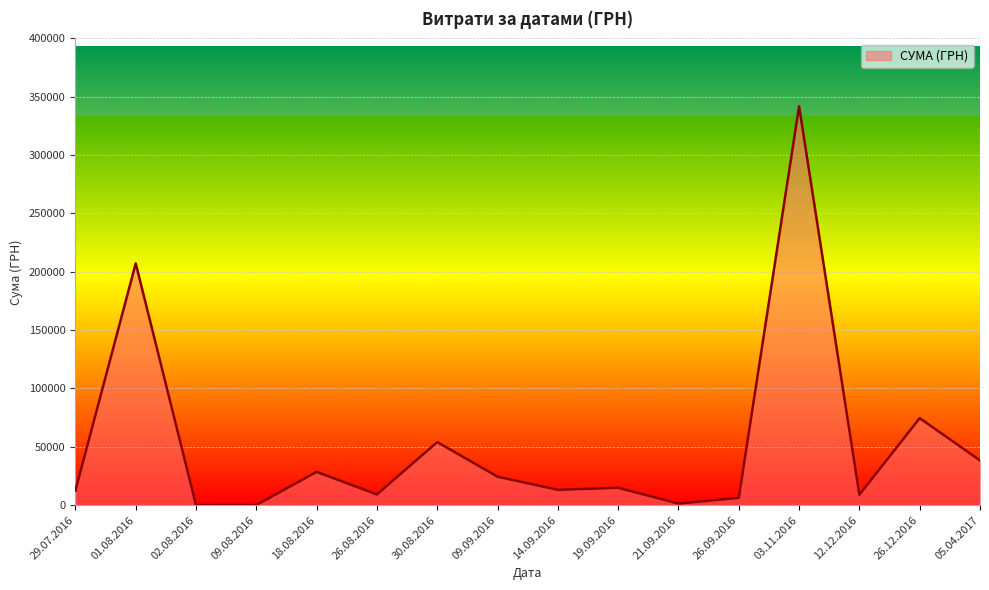

At which label is the value closest to 170945?

01.08.2016